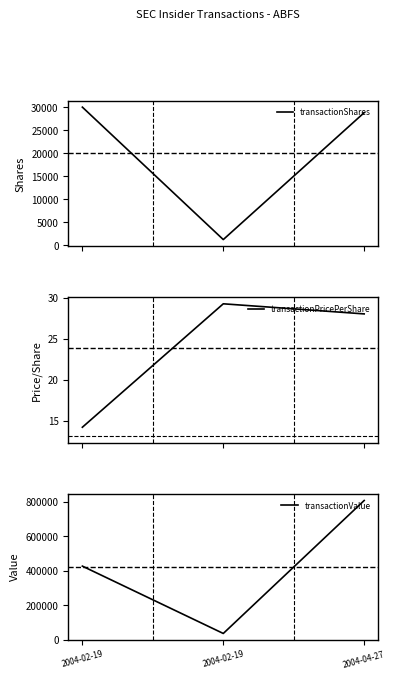

What is the label of the 3rd point from the left?

2004-04-27